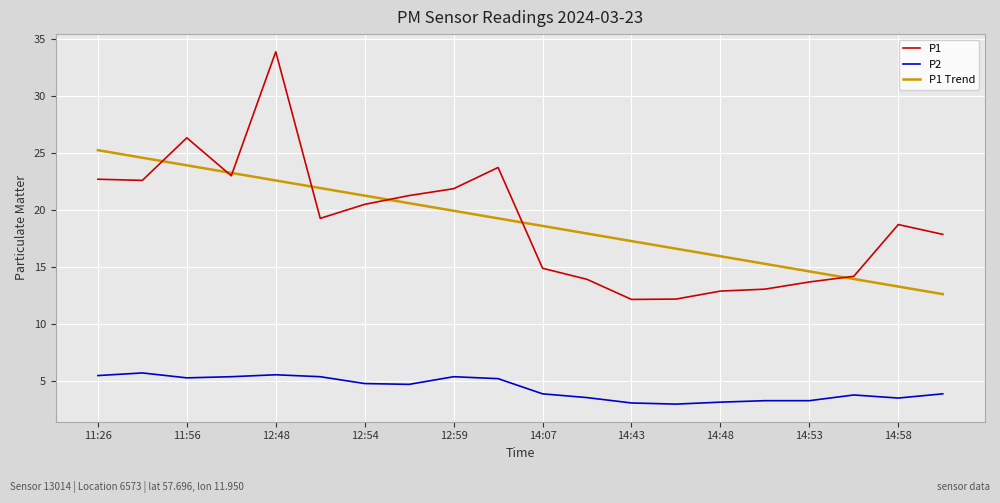

List the series in order of their peak value, lowest first.

P2, P1 Trend, P1